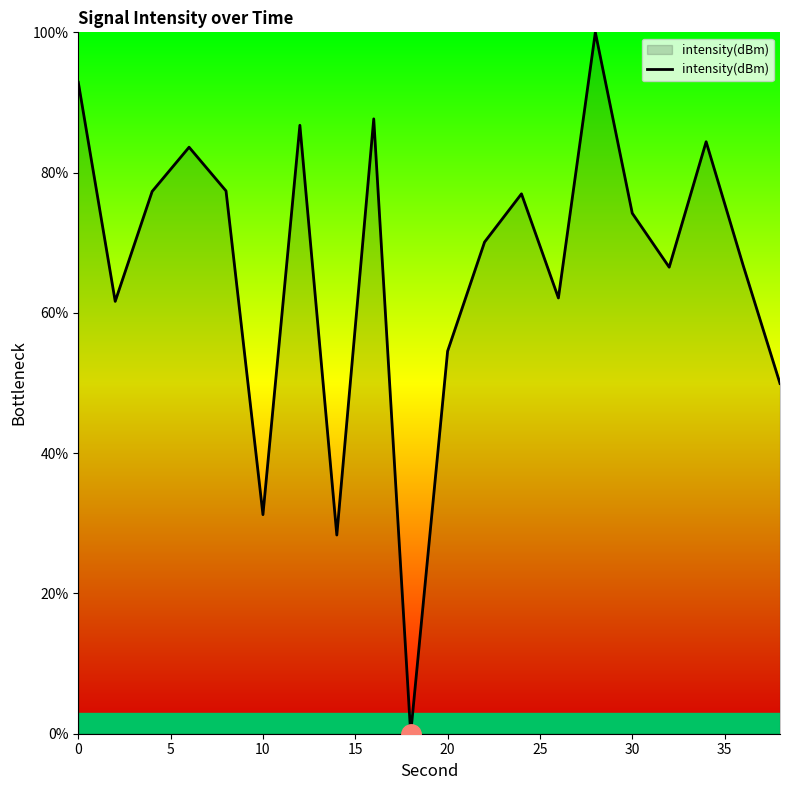

What is the greatest value displayed?

100.0